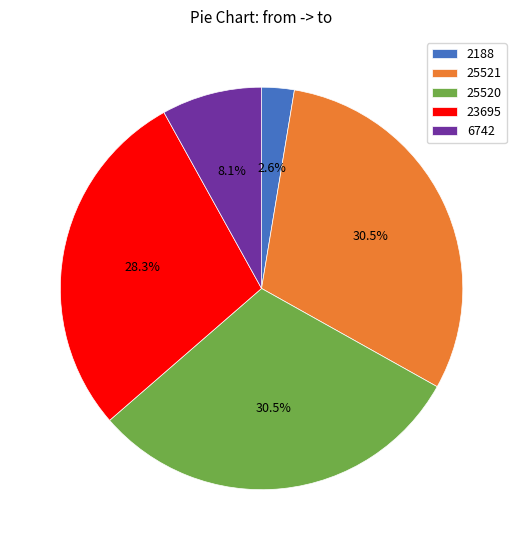

Which category has the smallest portion of the pie?

2188